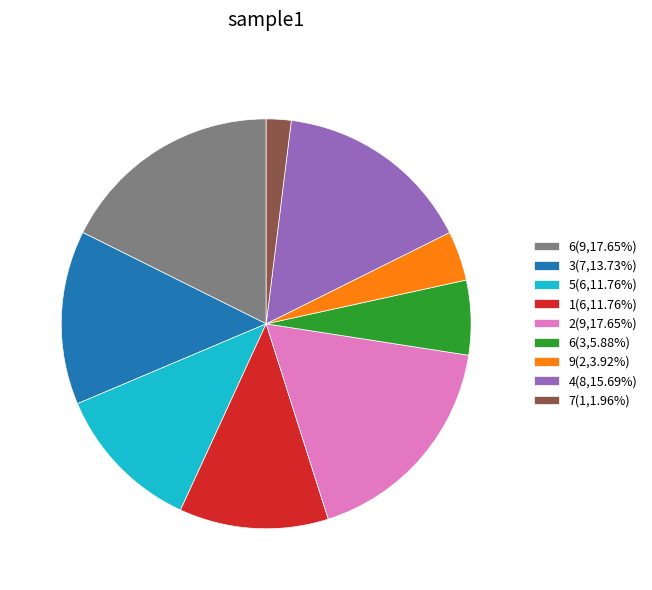

Do 6(3,5.88%) and 9(2,3.92%) together represent more than half of the pie?

No